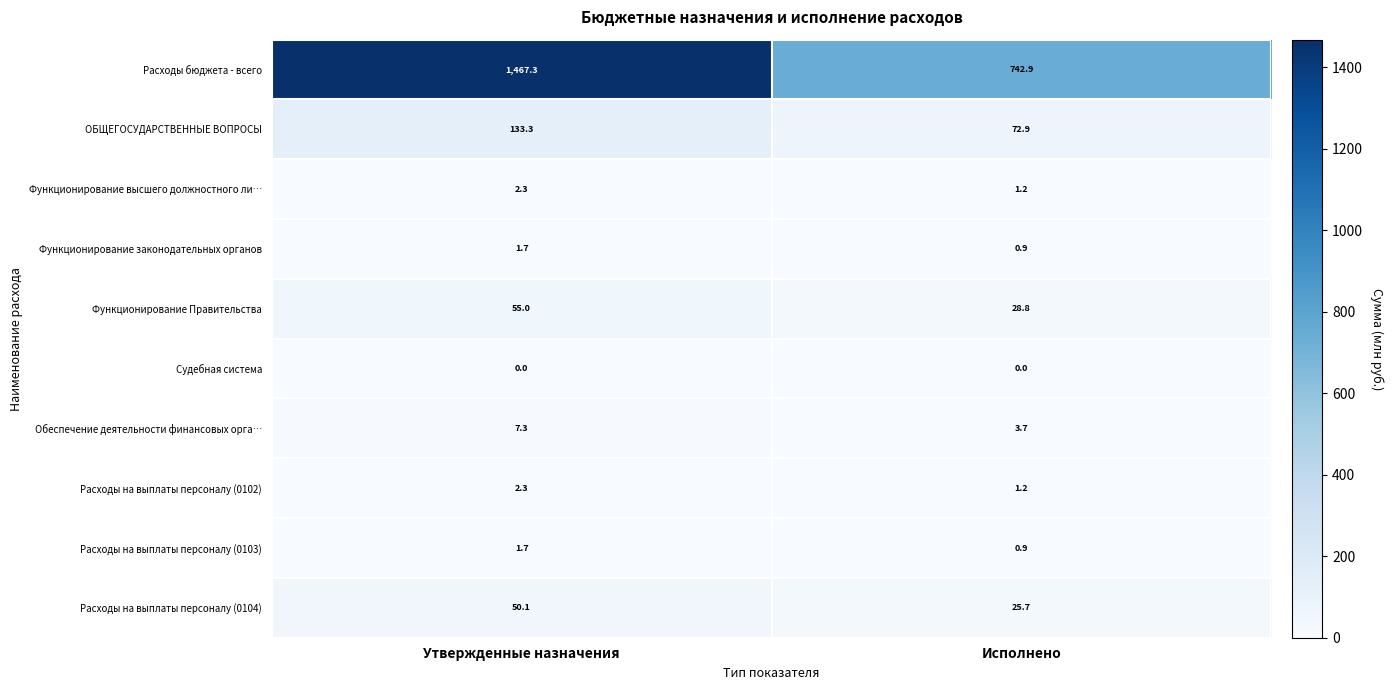

Which series has the largest range (max minus min)?

Расходы бюджета - всего